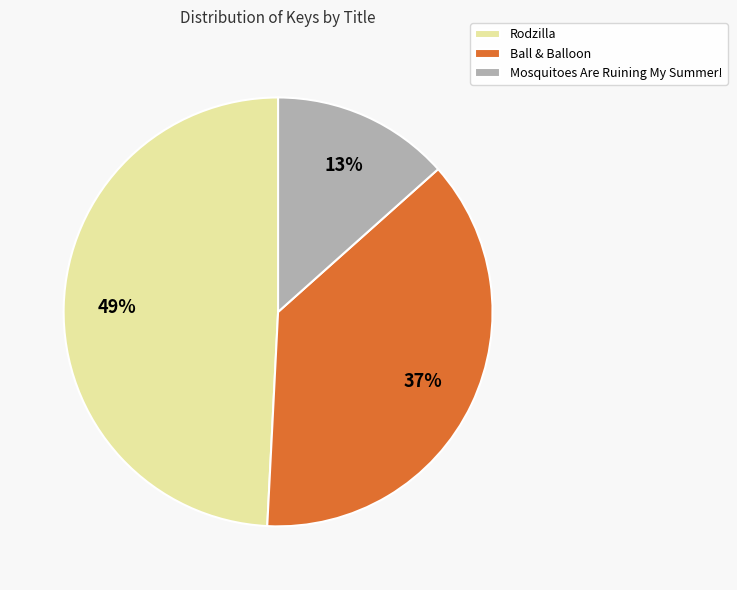

Which category has the biggest portion of the pie?

Rodzilla